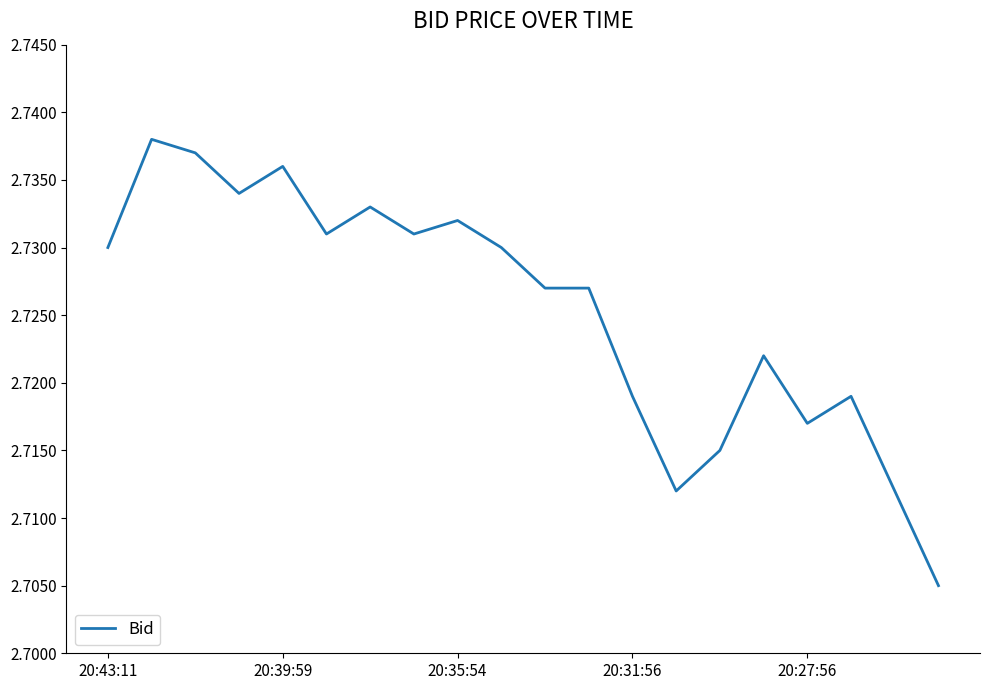

How many categories are shown in the chart?

20